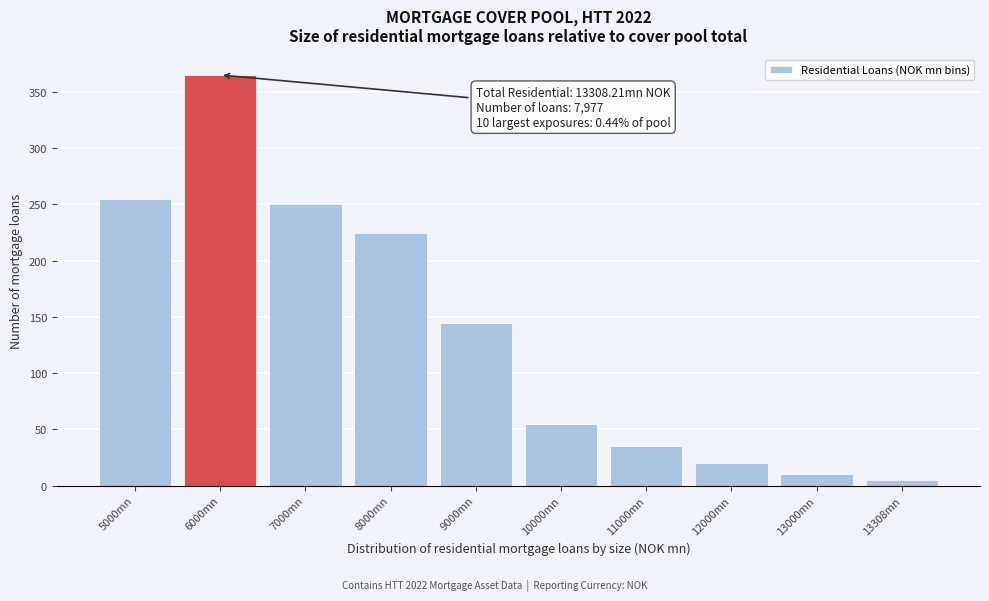

Reading right to left, extract all data points from this chart.

13308mn=5	13000mn=10	12000mn=20	11000mn=35	10000mn=55	9000mn=145	8000mn=225	7000mn=250	6000mn=365	5000mn=255